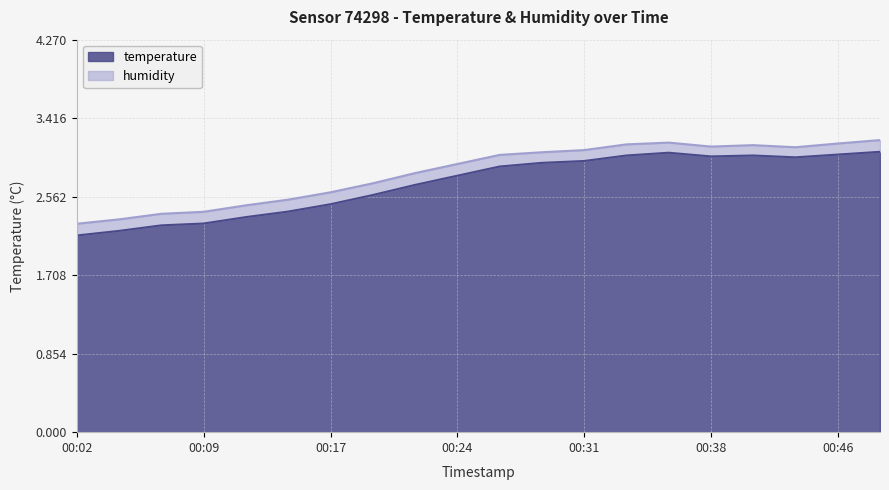

Between 00:26 and 00:48, which is larger?

00:48